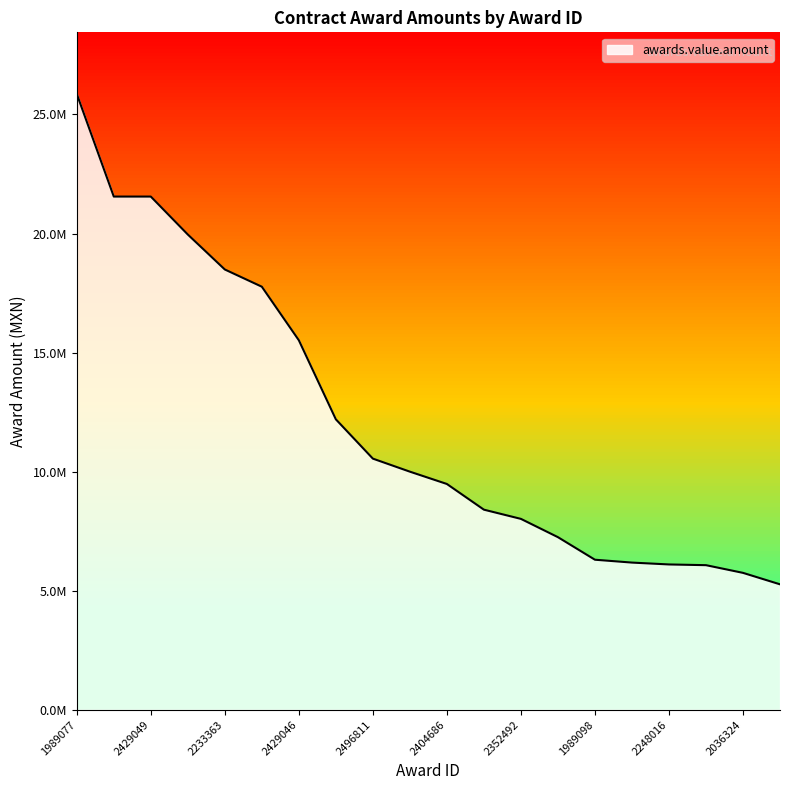

What is the sum of the values at 1989093 and 2429046?

22766669.0